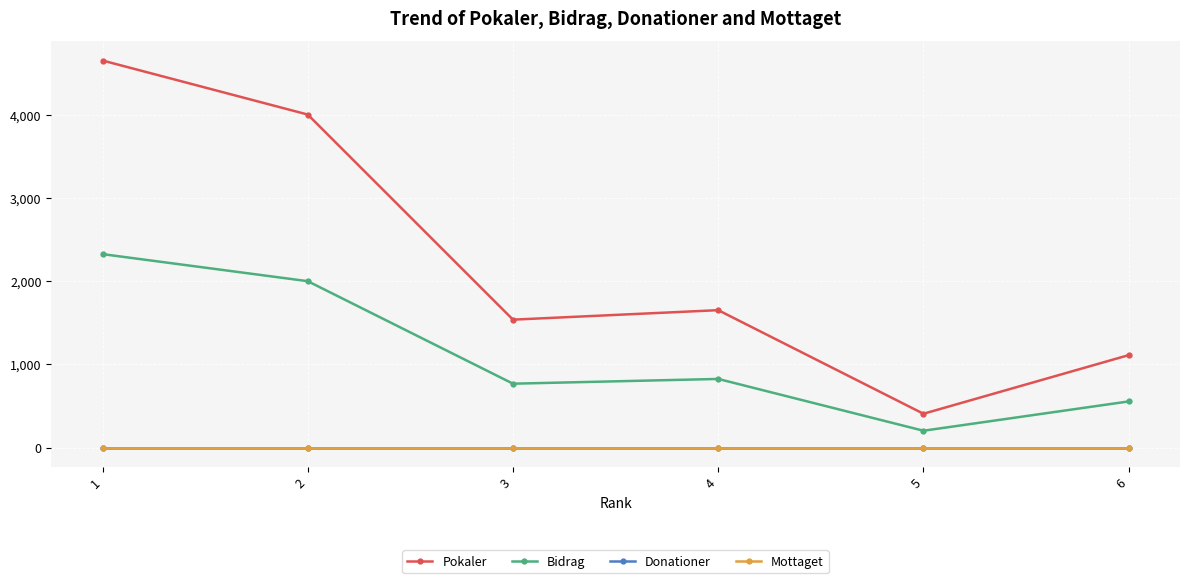

True or false: Donationer and Bidrag intersect in this chart.

False